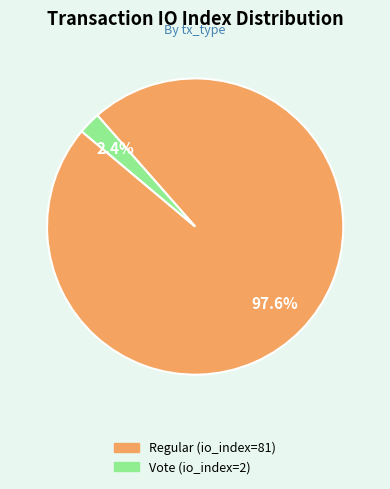

What is the smallest slice in the pie chart?

Vote (io_index=2)